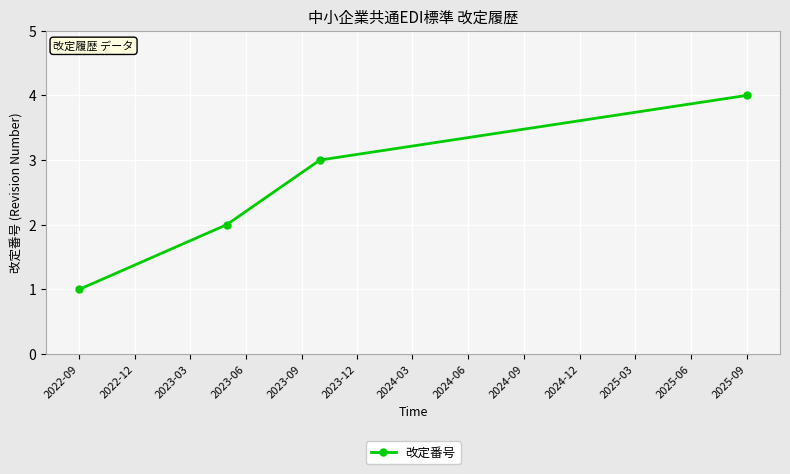

What is the greatest value displayed?

4